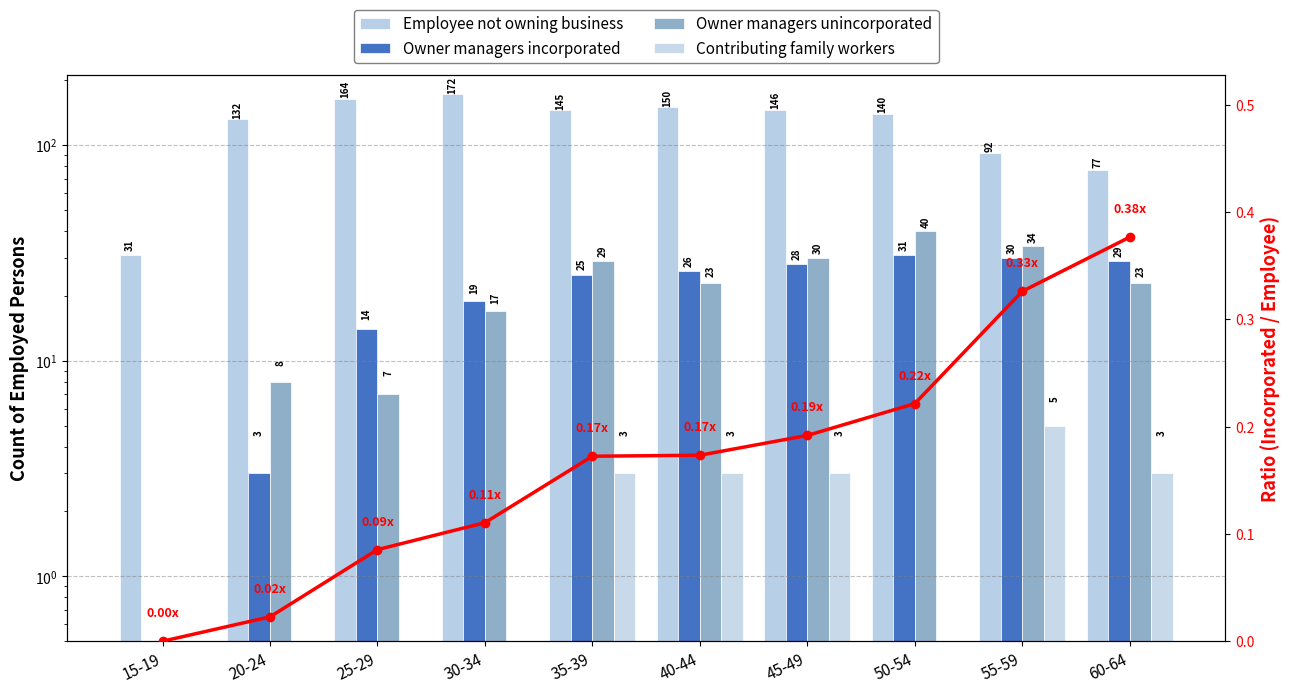

What is the label of the 3rd bar from the right?

50-54